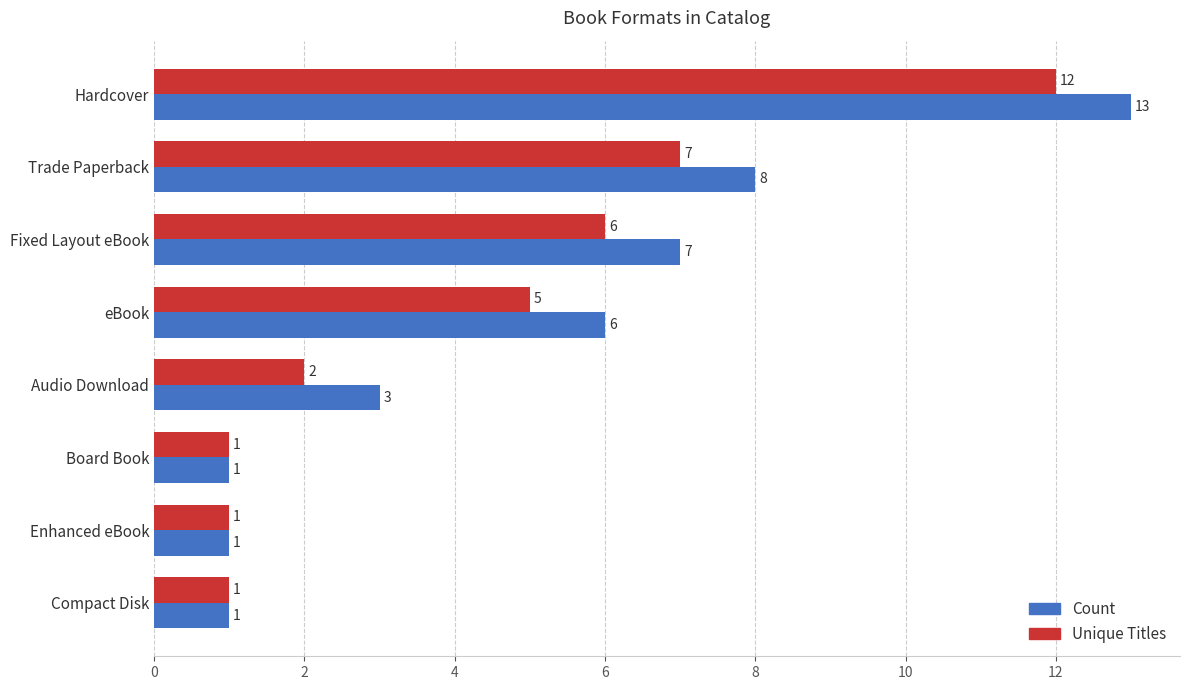

Count the number of categories in the chart.

8